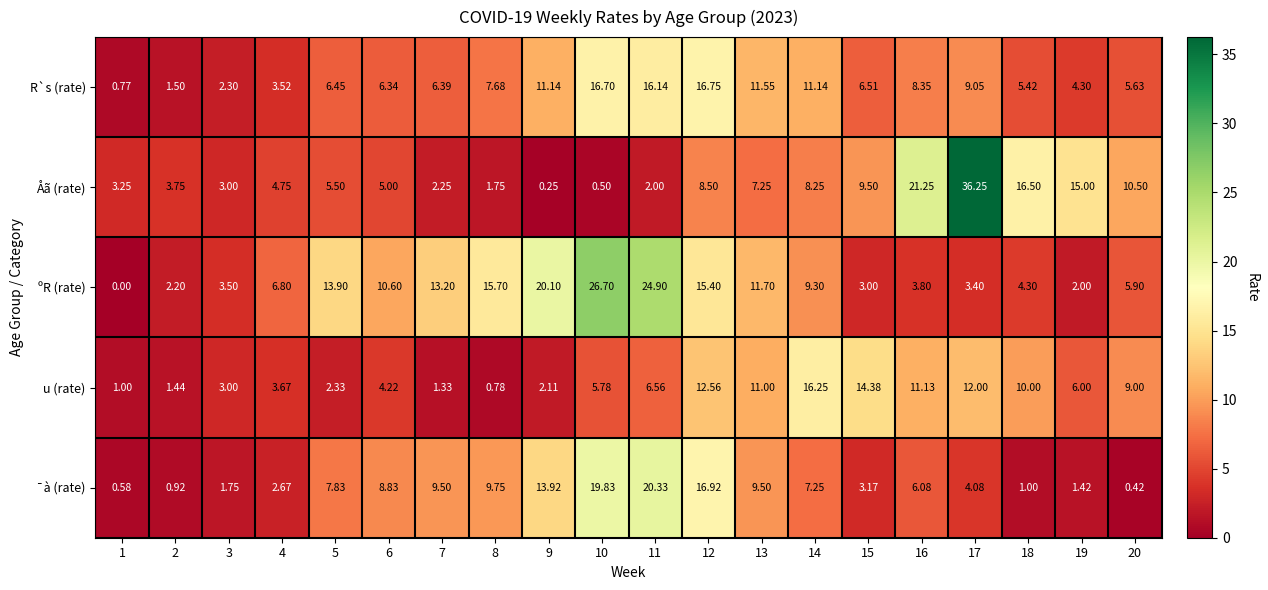

At 6, list the series in order from smallest to largest.

u (rate), Åã (rate), R`s (rate), ¯à (rate), ºR (rate)